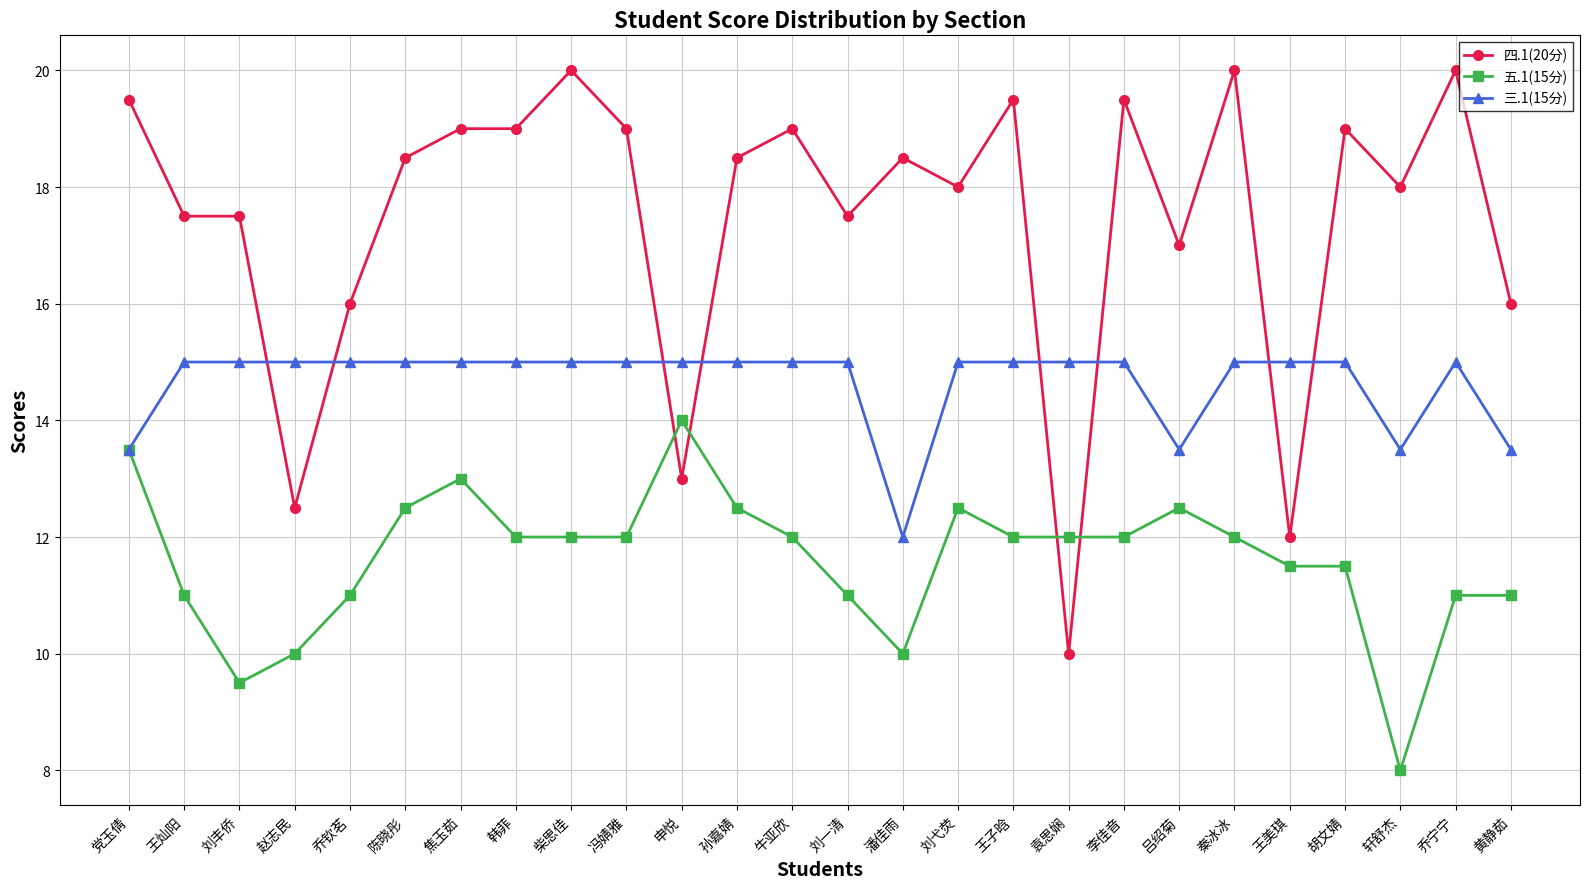

What are all the series names shown in the legend?

四.1(20分), 五.1(15分), 三.1(15分)